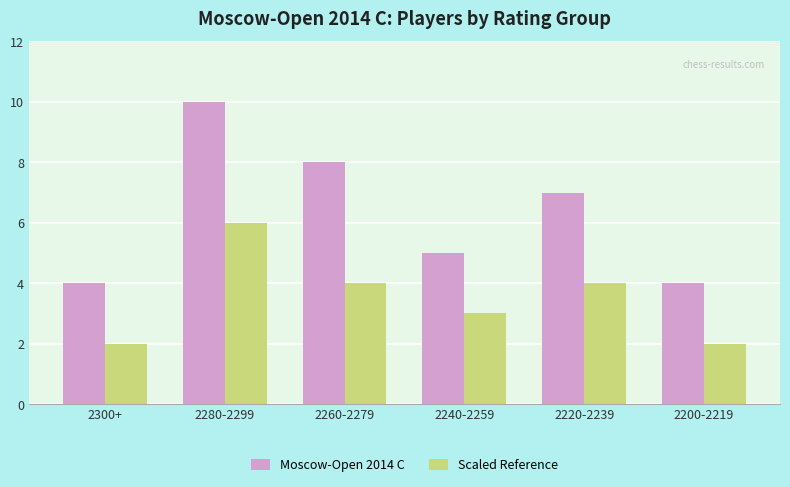

How many values in the Scaled Reference series are below 4?

3